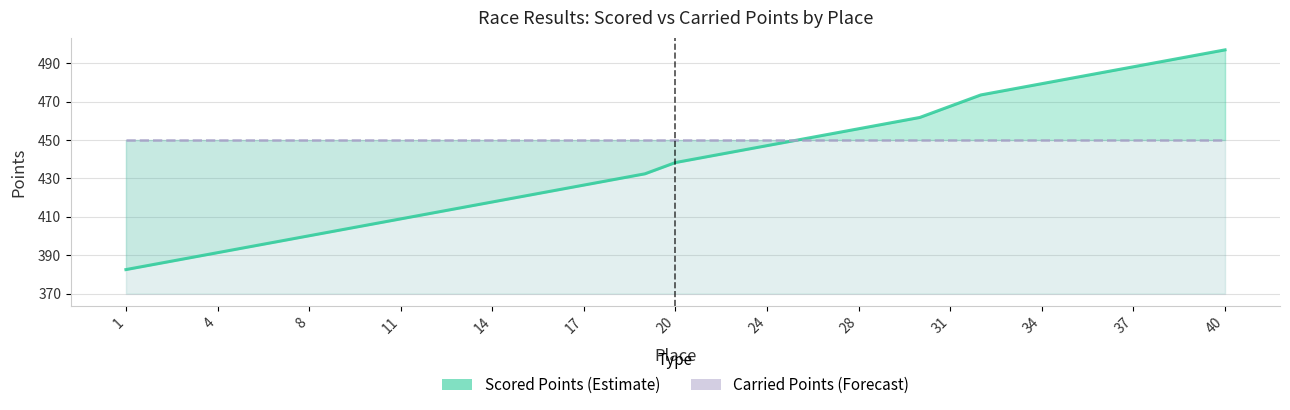

What is the value of the Scored Points point at the 18th from the left?

397.2